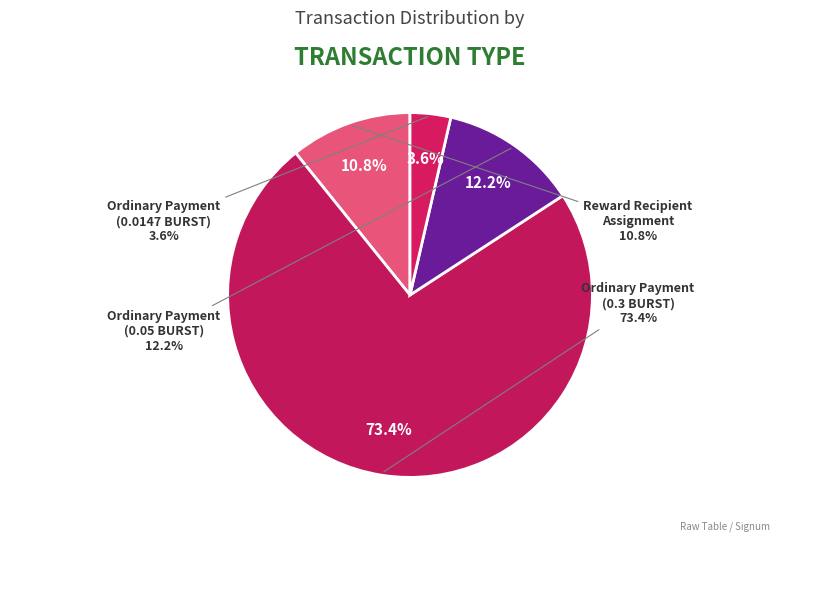

To the nearest percent, what portion does Ordinary Payment (0.05) represent?

12%